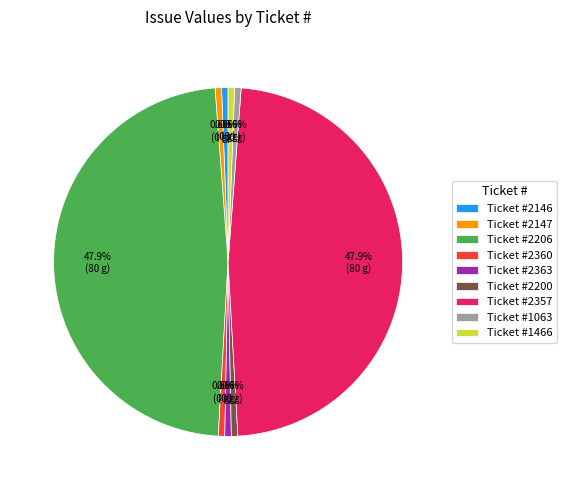

Does Ticket #2200 account for over 50% of the chart?

No